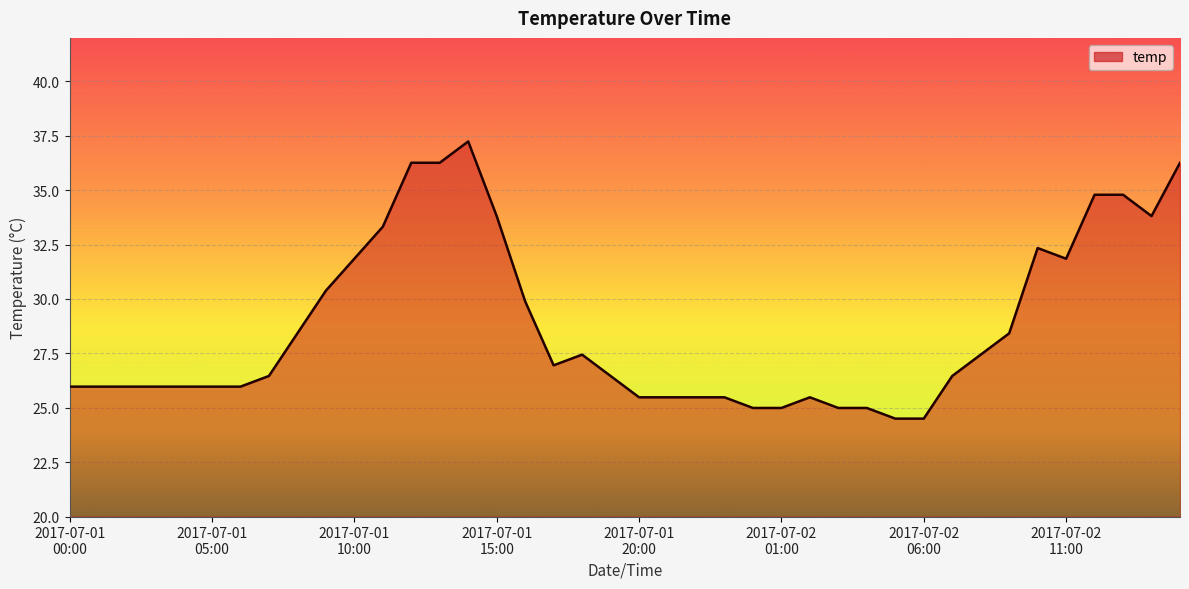

What is the greatest value displayed?

37.2